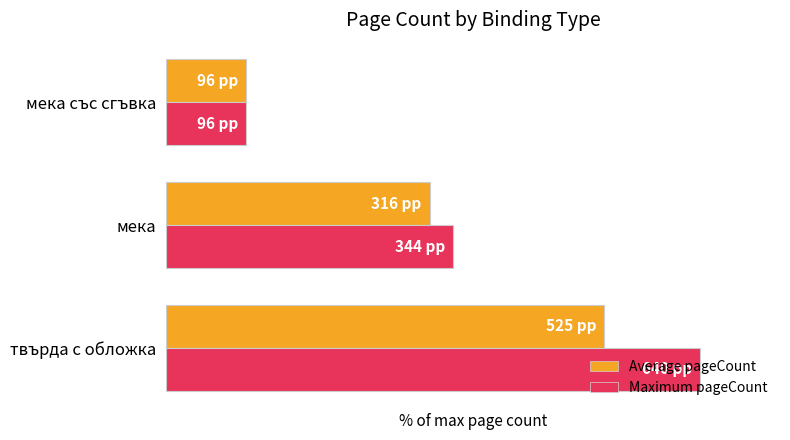

What are all the series names shown in the legend?

Average pageCount, Maximum pageCount